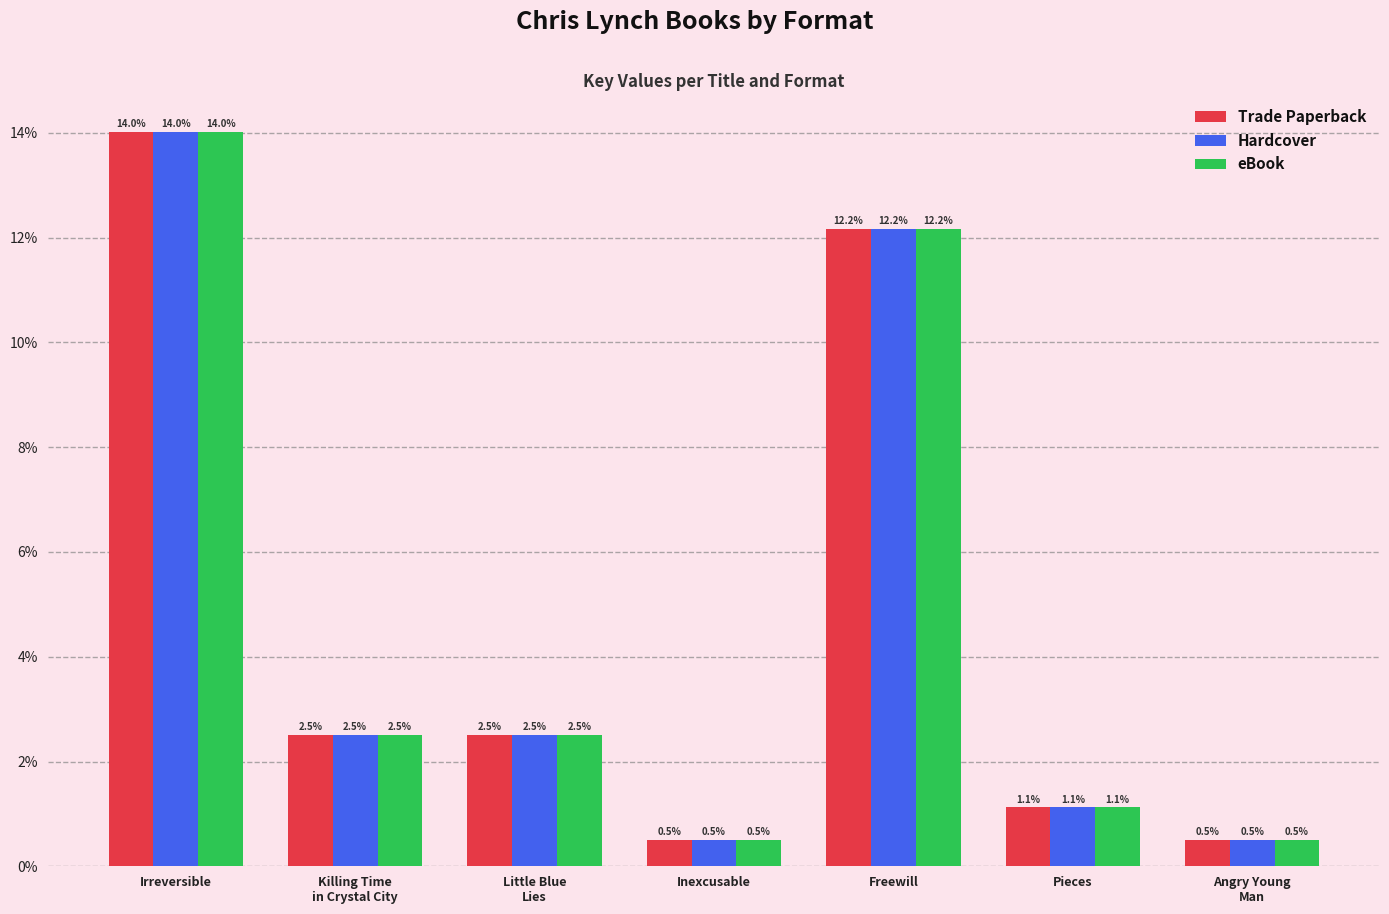

Reading left to right, what are all the values shown in this chart?

Trade Paperback: Irreversible=14.0	Killing Time
in Crystal City=2.5	Little Blue
Lies=2.5	Inexcusable=0.5	Freewill=12.2	Pieces=1.1	Angry Young
Man=0.5
Hardcover: Irreversible=14.0	Killing Time
in Crystal City=2.5	Little Blue
Lies=2.5	Inexcusable=0.5	Freewill=12.2	Pieces=1.1	Angry Young
Man=0.5
eBook: Irreversible=14.0	Killing Time
in Crystal City=2.5	Little Blue
Lies=2.5	Inexcusable=0.5	Freewill=12.2	Pieces=1.1	Angry Young
Man=0.5